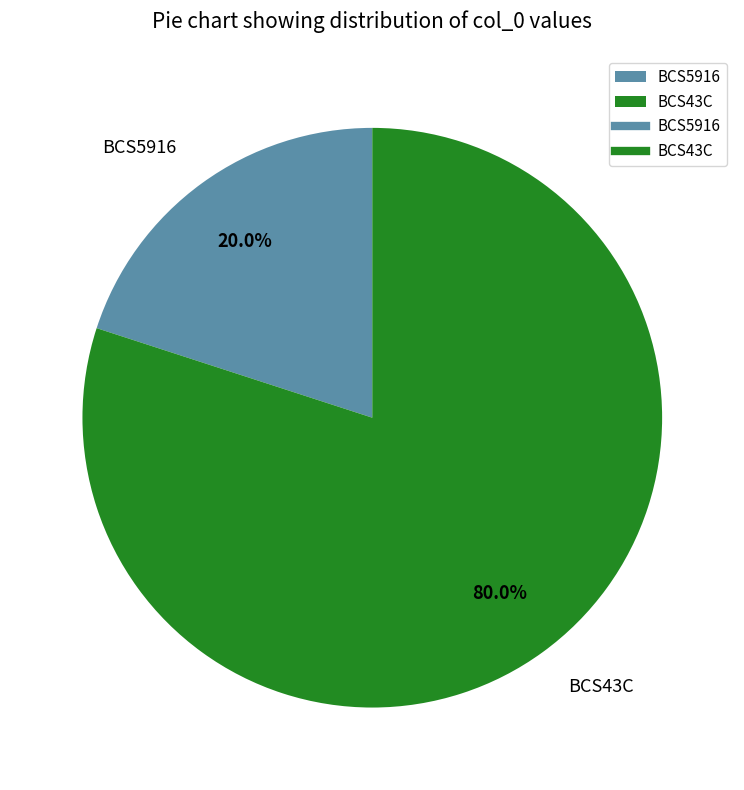

Which has a higher value, BCS5916 or BCS43C?

BCS43C